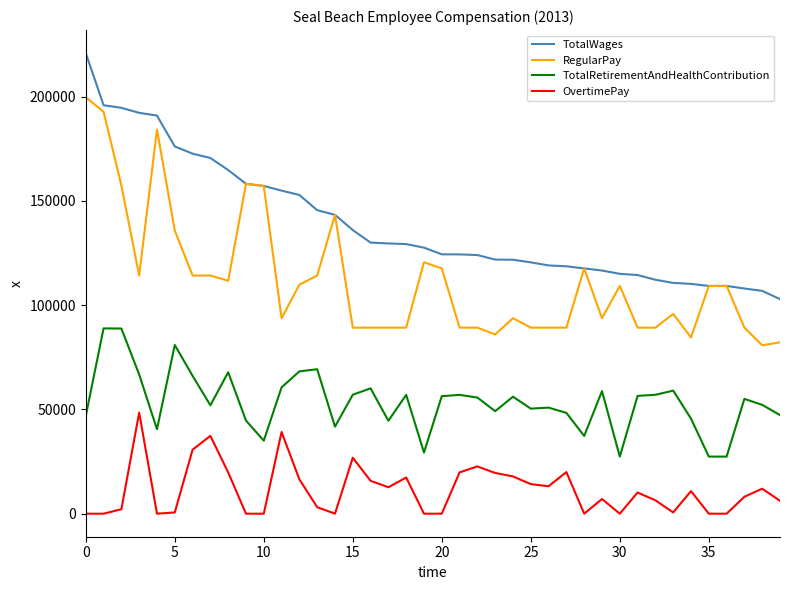

What is the difference between the second highest and second lowest values in the RegularPay series?

110575